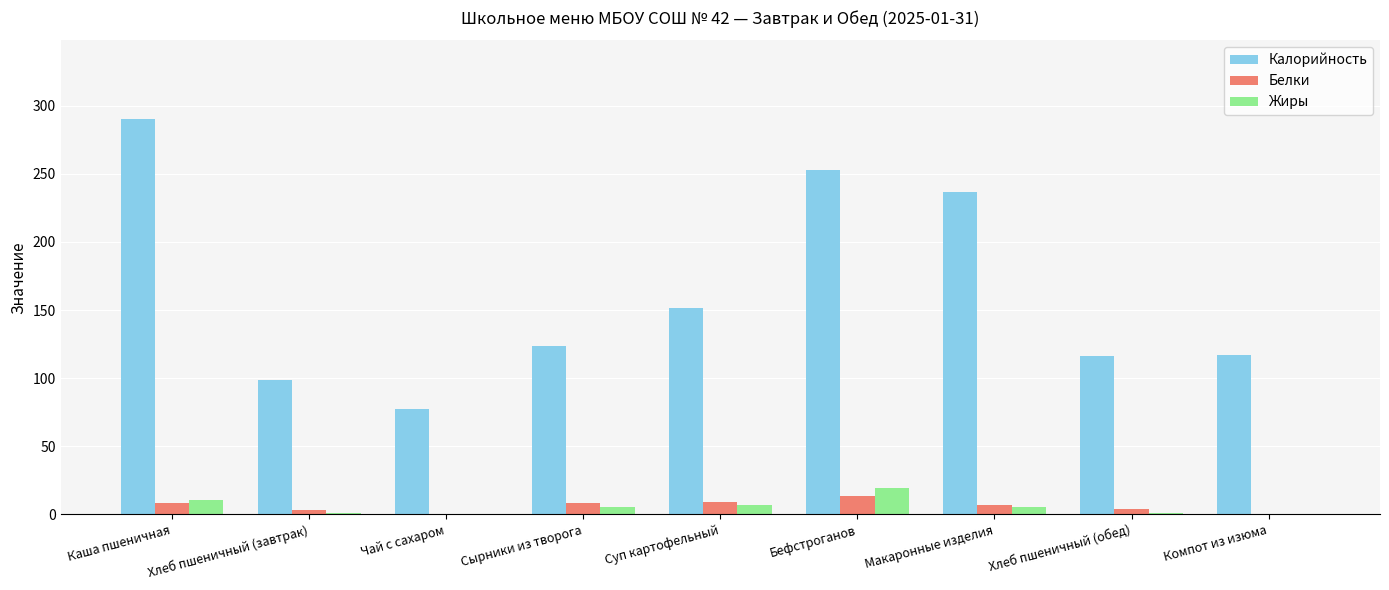

What are all the series names shown in the legend?

Калорийность, Белки, Жиры